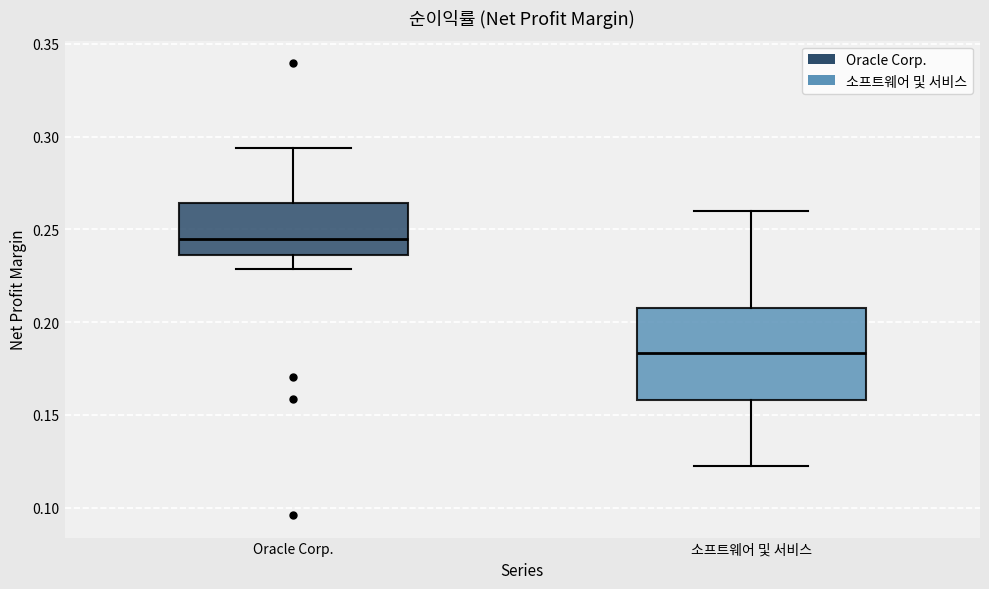

Where does the lower whisker of the box for Oracle Corp. end on the y-axis? The values are not printed on the chart, so give them approximately, as read against the axis.

0.230